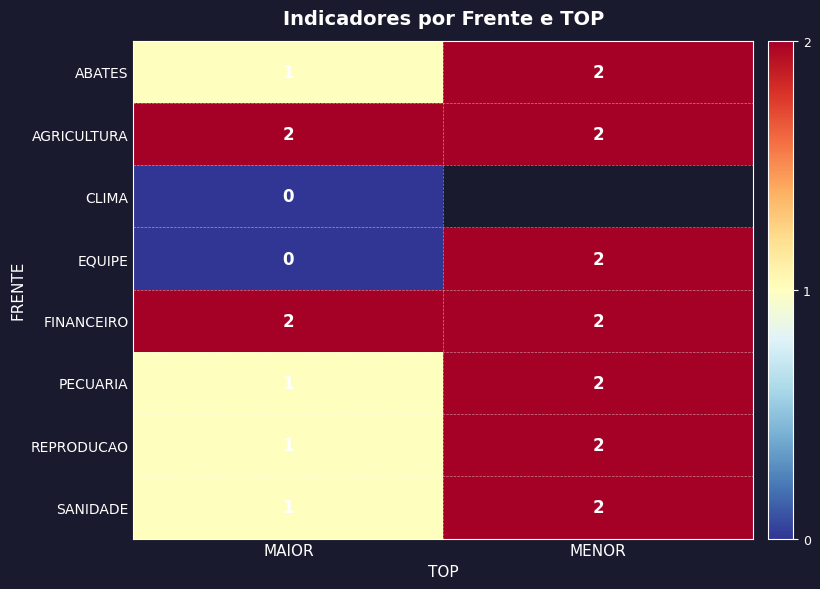

The value of SANIDADE at MAIOR is 1.6. True or false?

False